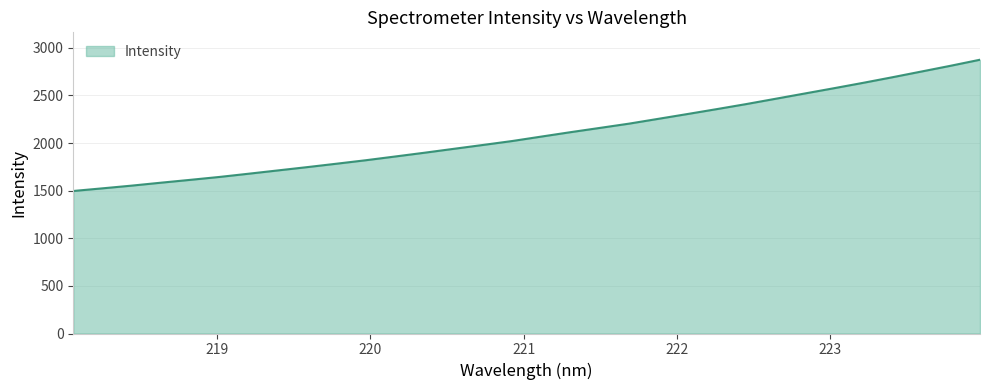

What is the difference between the maximum and minimum values?

1378.4